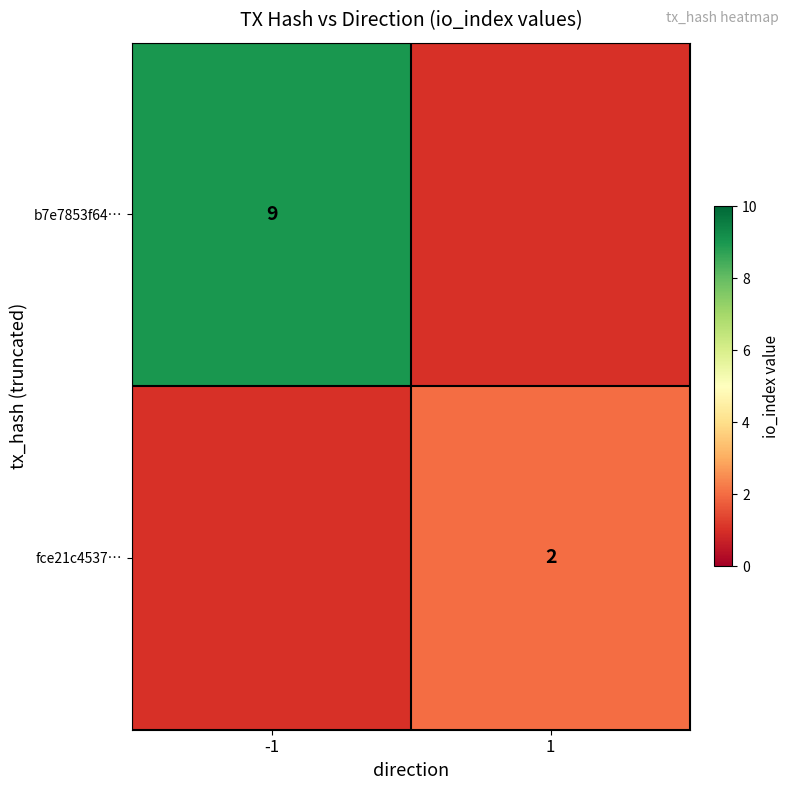

Is it true that b7e7853f64… equals 5 at -1?

False